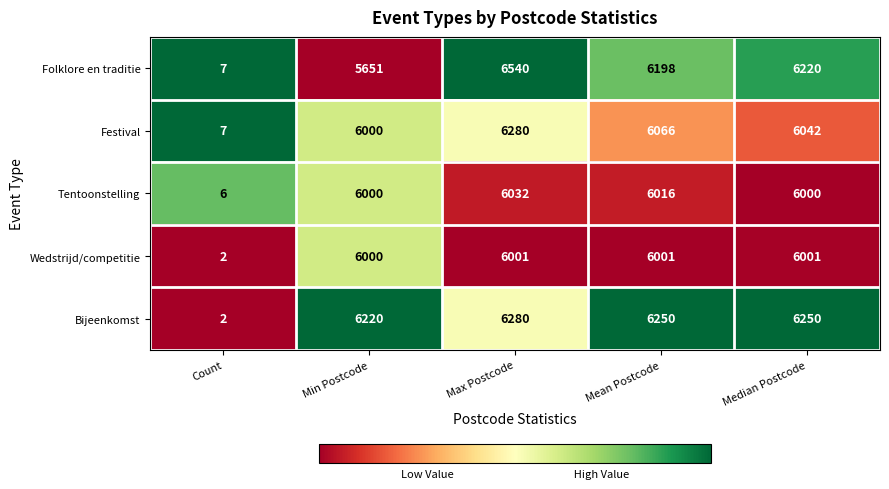

What is the difference between the Bijeenkomst values at Max Postcode and Median Postcode?

30